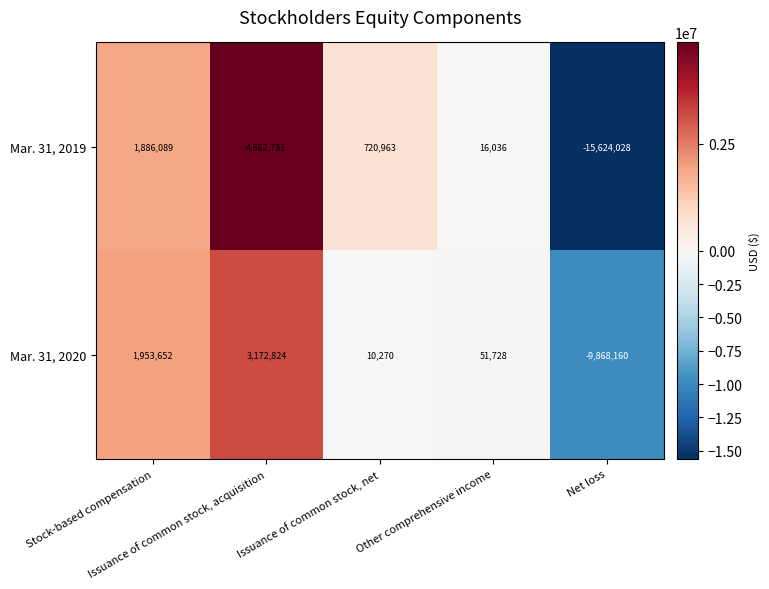

List the series in order of their peak value, lowest first.

Mar. 31, 2020, Mar. 31, 2019